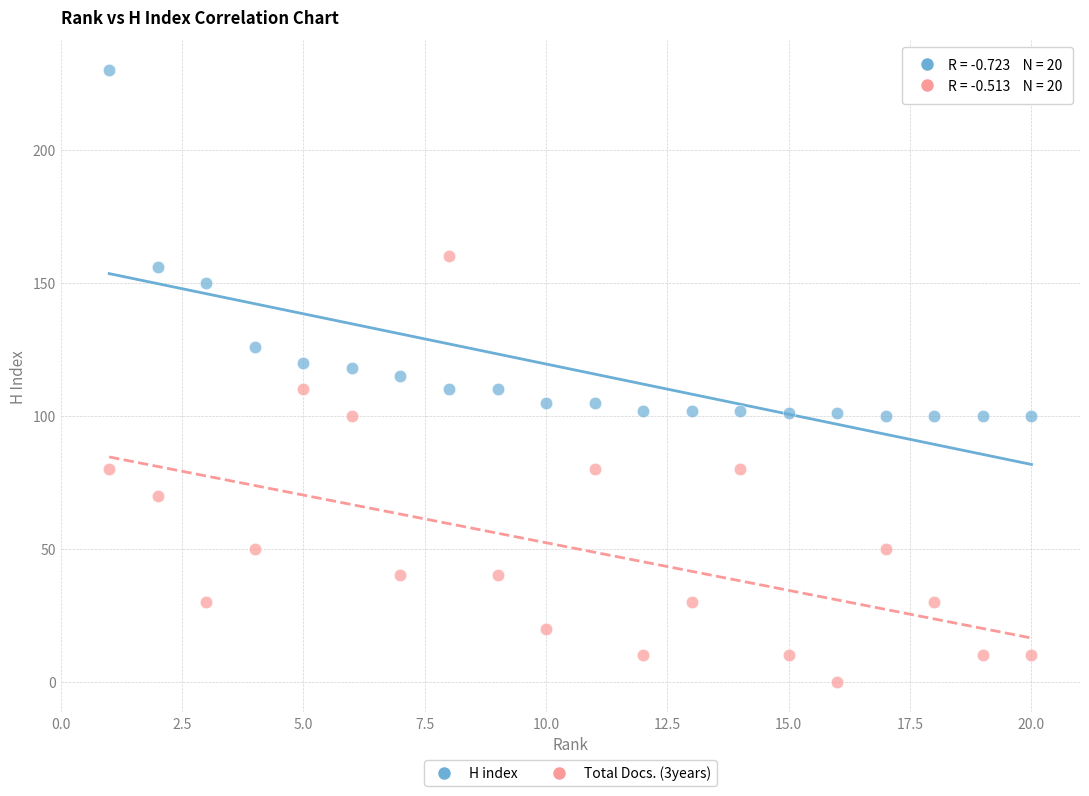

Across all data points, what is the range of Y values (max minus min)?

230